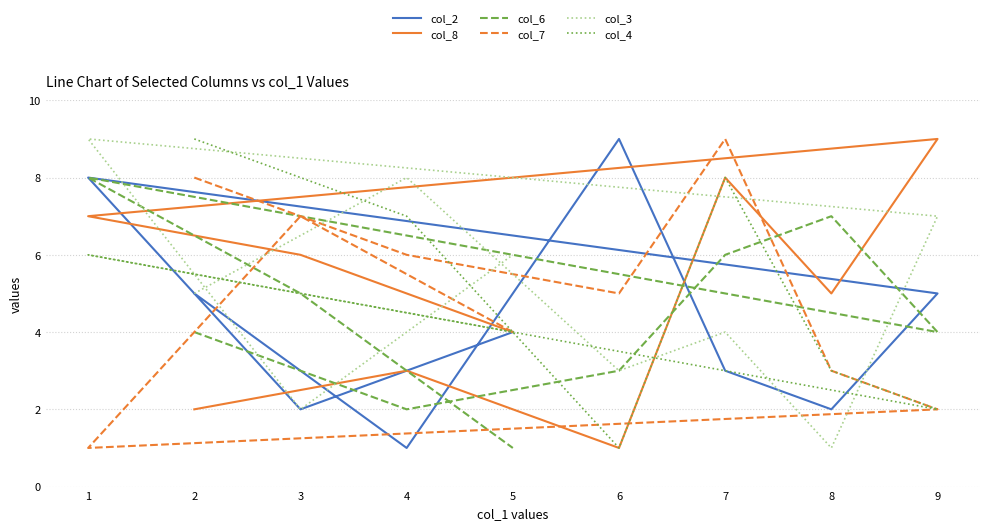

How many series are shown in this chart?

6